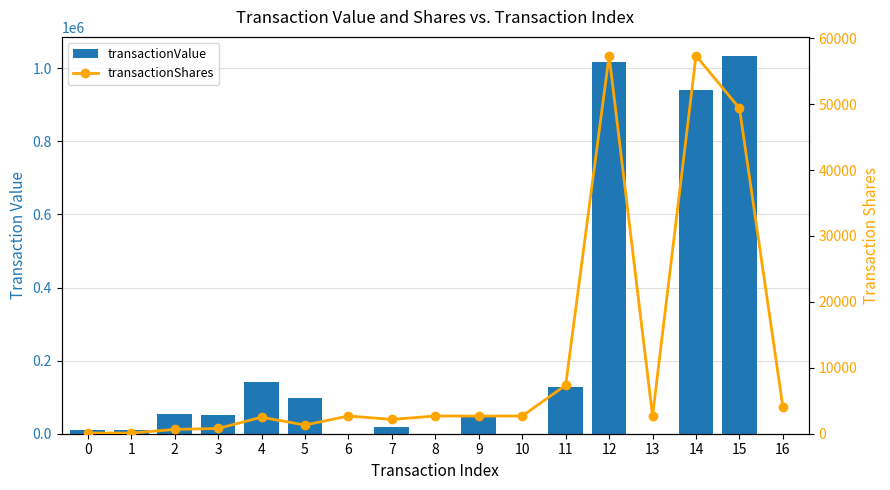

Which has a higher value, 14 or 4?

14